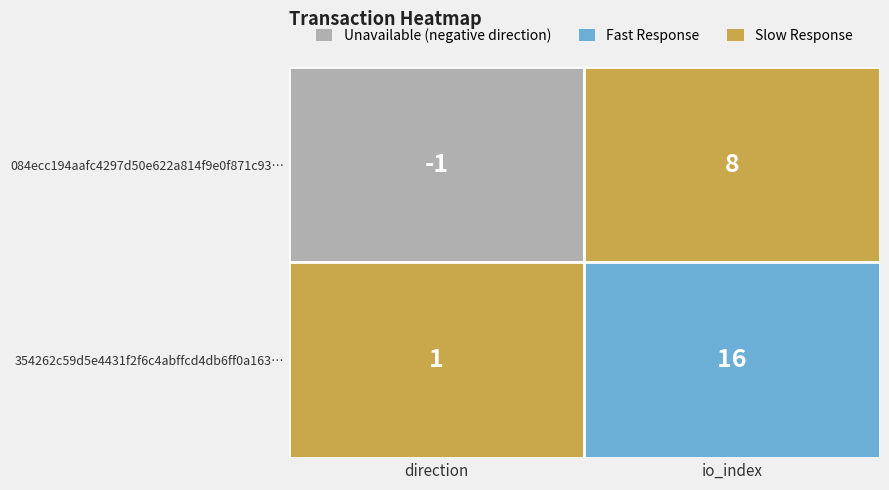

What is the difference between the highest and lowest values at 0?

2